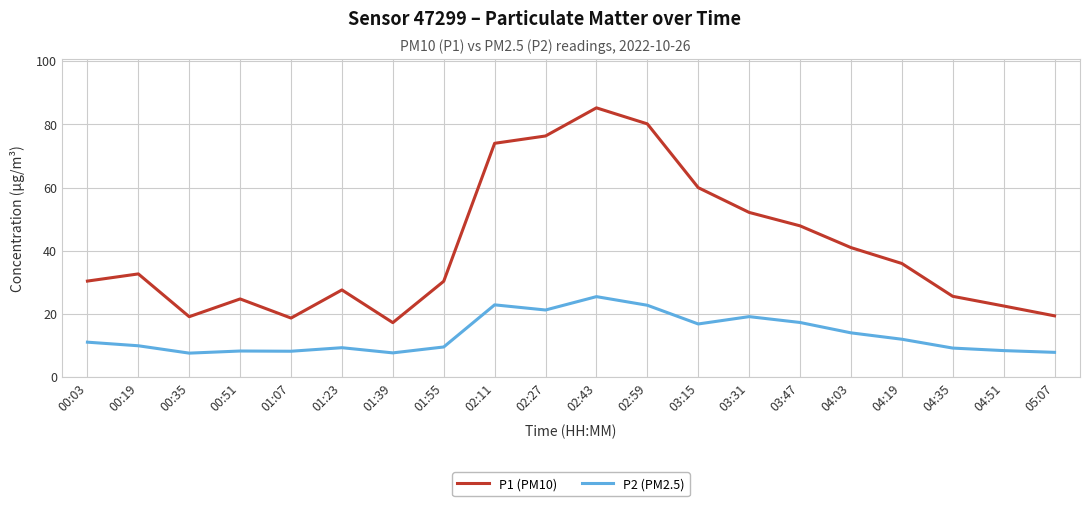

Which series changed the most between 00:03 and 03:31?

P1 (PM10)